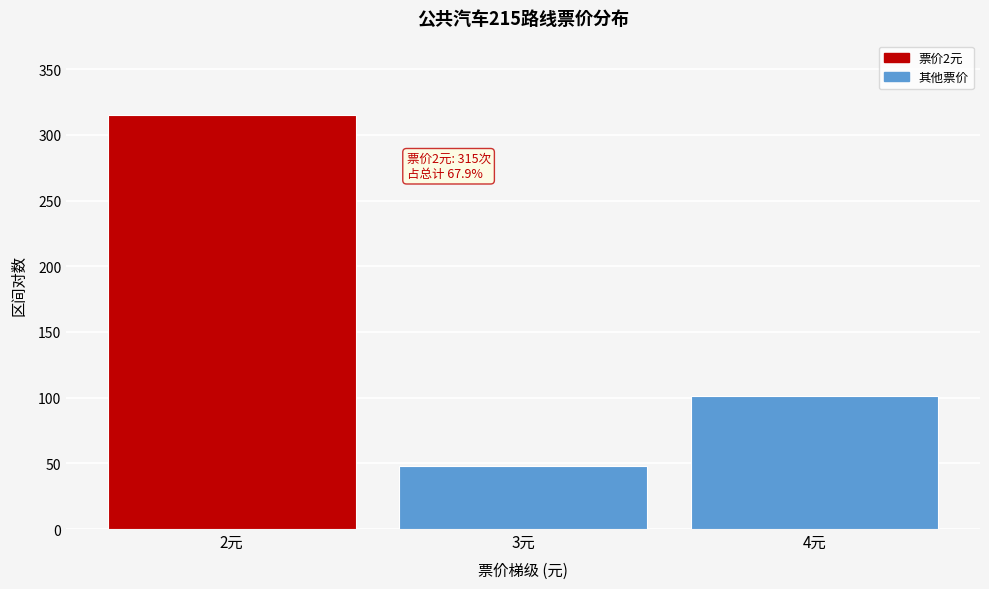

Reading left to right, what are all the values shown in this chart?

2元=315	3元=48	4元=101